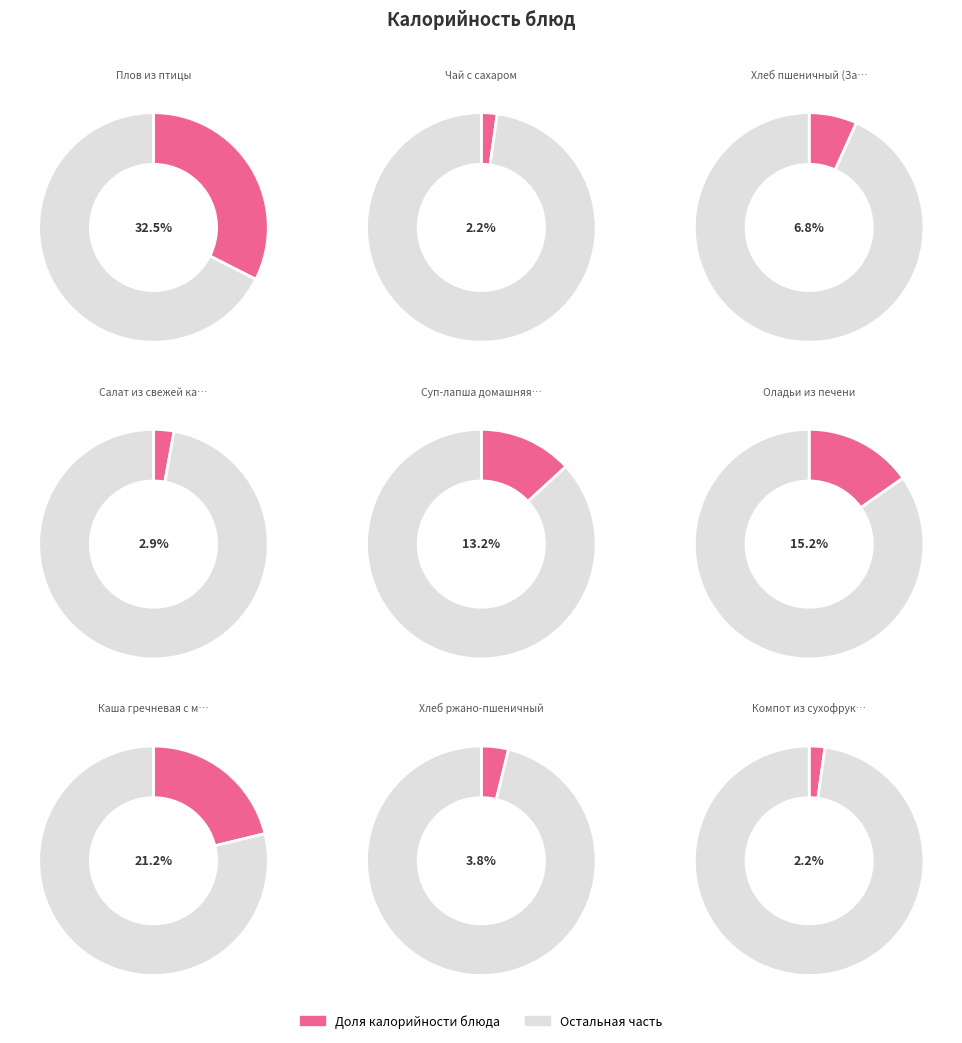

Combined, do Оладьи из печени and Салат из свежей капусты account for over 50%?

No